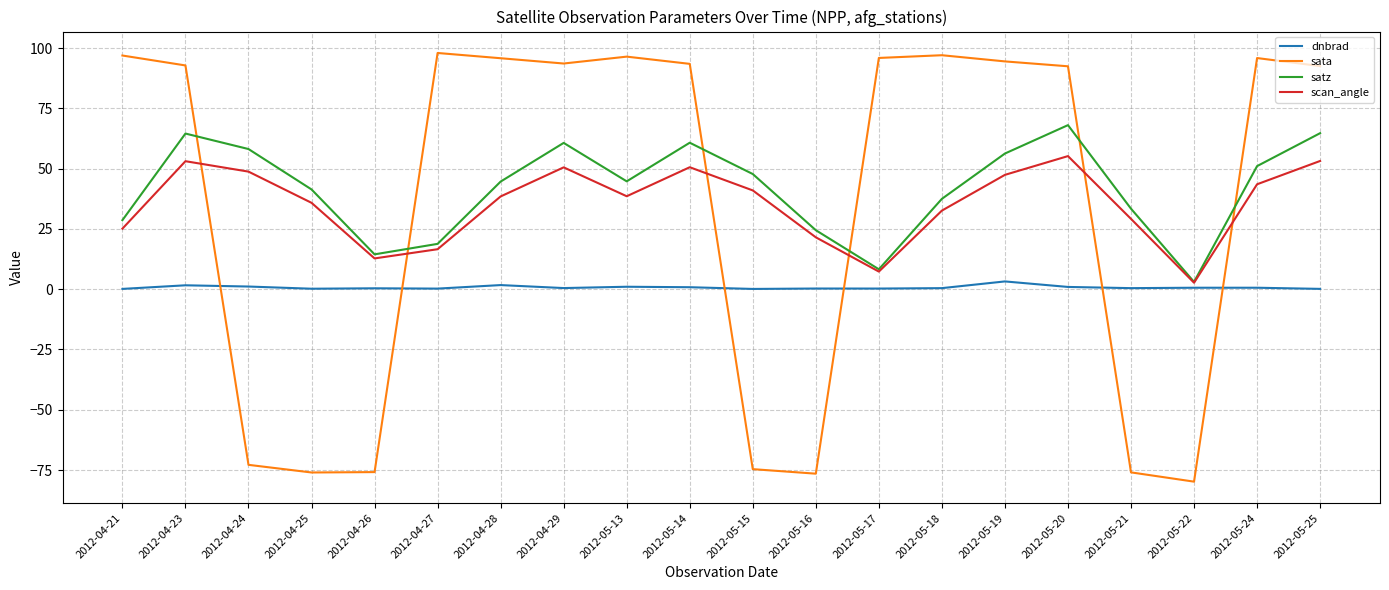

In satz, how many points are higher than both neighbors (excluding endpoints)?

4